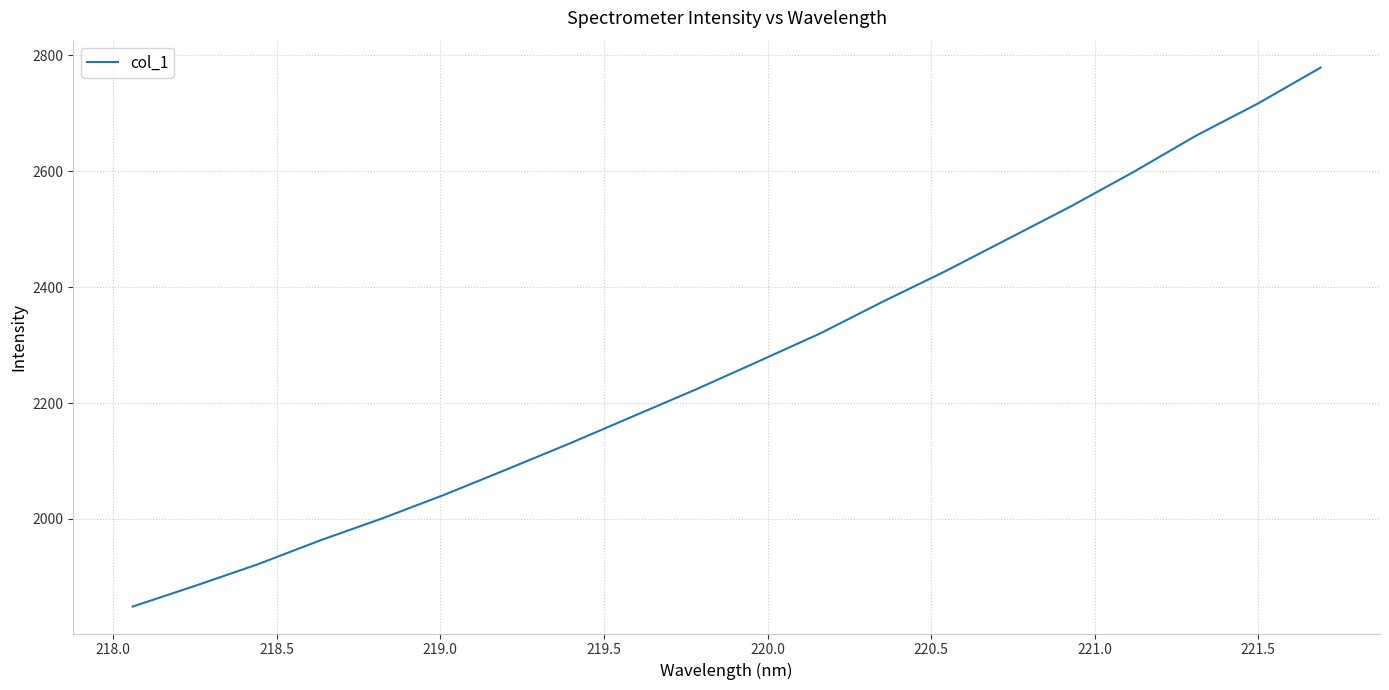

What is the smallest value displayed?

1849.0